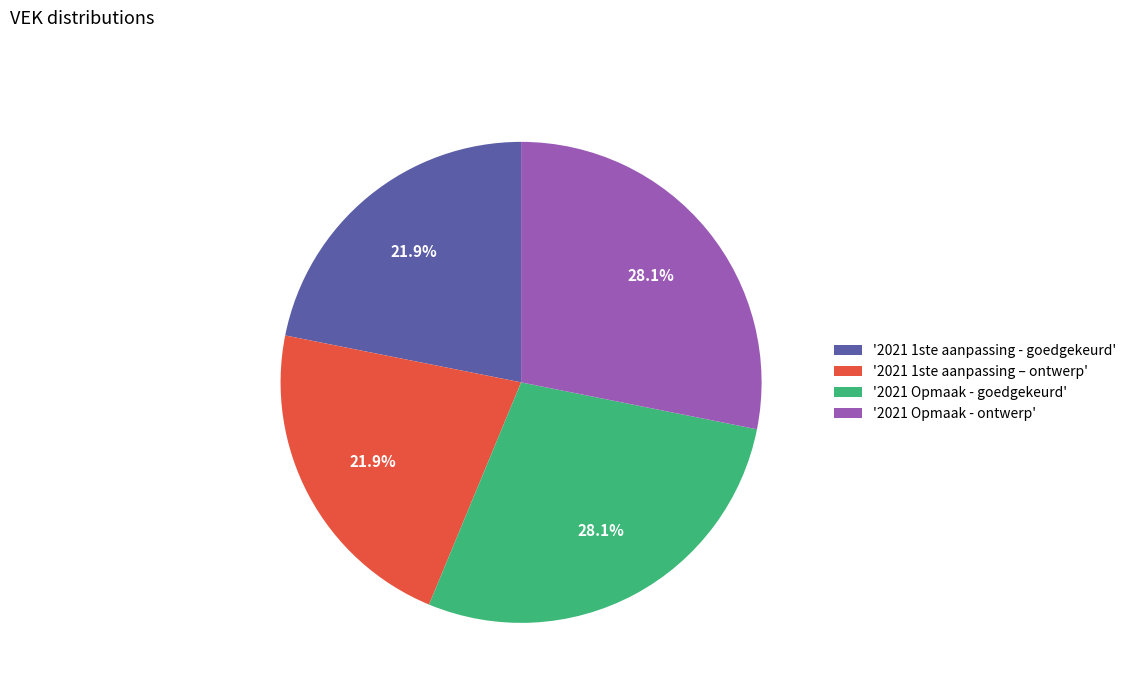

What is the ratio of the value at '2021 Opmaak - goedgekeurd' to the value at '2021 Opmaak - ontwerp'?

1.0